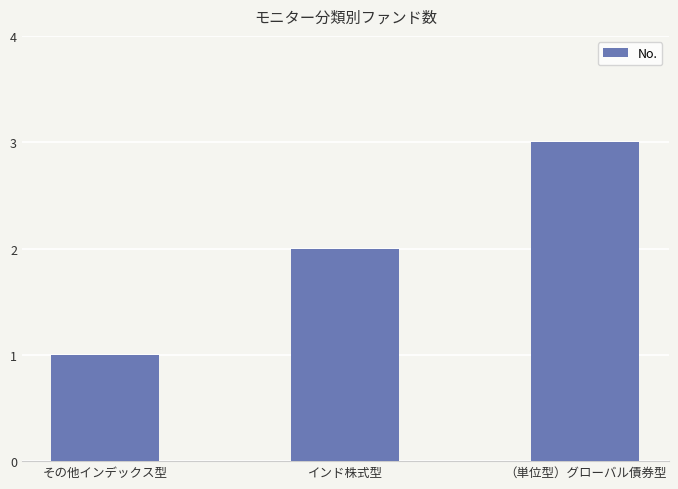

How many data points does each series have?

3